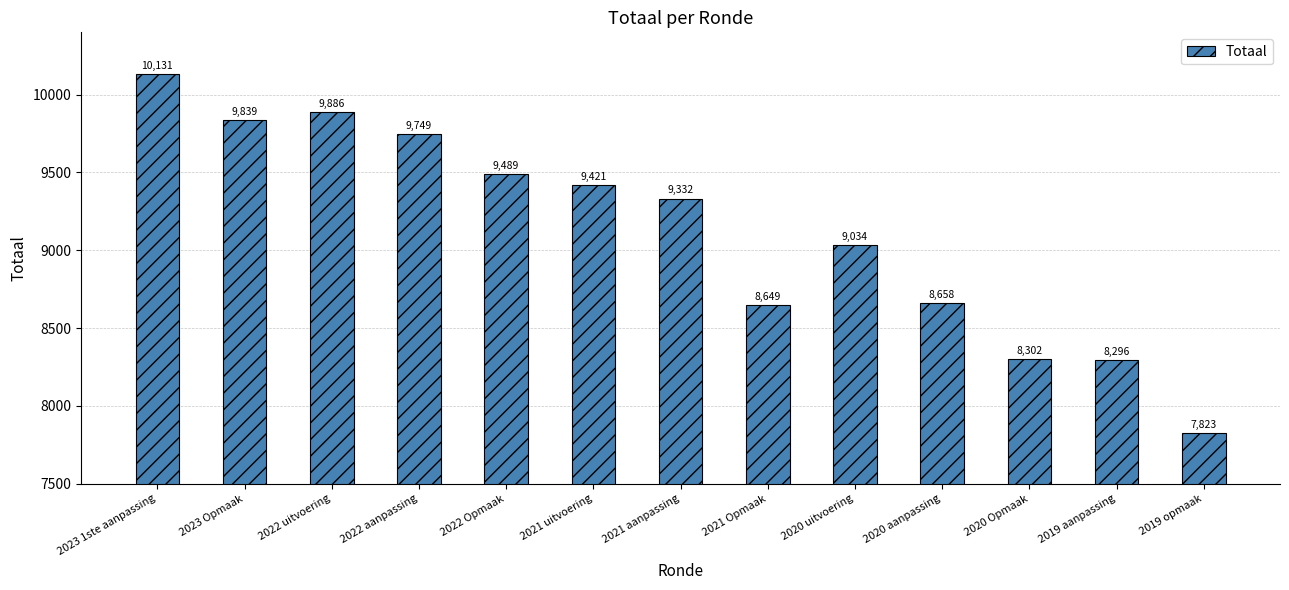

Rank the categories by value from highest to lowest.

2023 1ste aanpassing, 2022 uitvoering, 2023 Opmaak, 2022 aanpassing, 2022 Opmaak, 2021 uitvoering, 2021 aanpassing, 2020 uitvoering, 2020 aanpassing, 2021 Opmaak, 2020 Opmaak, 2019 aanpassing, 2019 opmaak